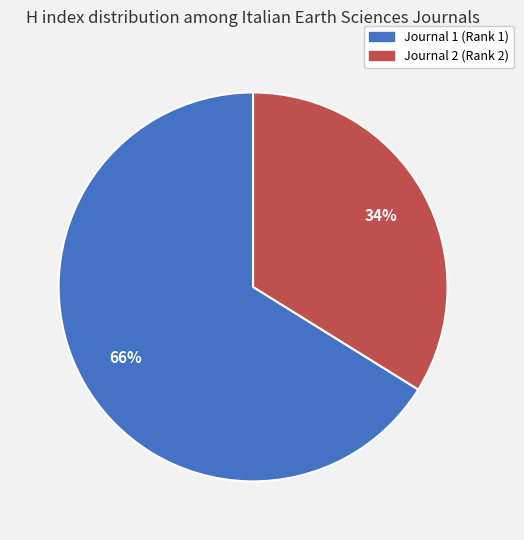

To the nearest percent, what is the difference between the largest and smallest slice percentages?

32%